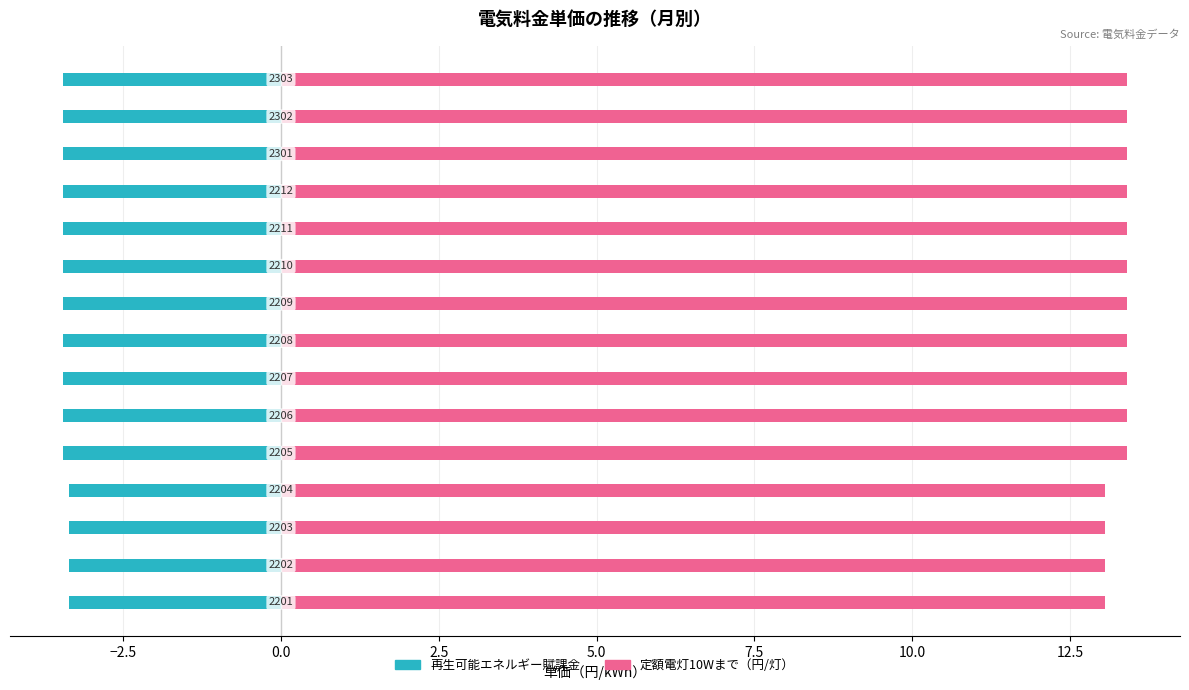

List the series in order of their overall mean, highest first.

定額電灯10Wまで, 再生可能エネルギー賦課金